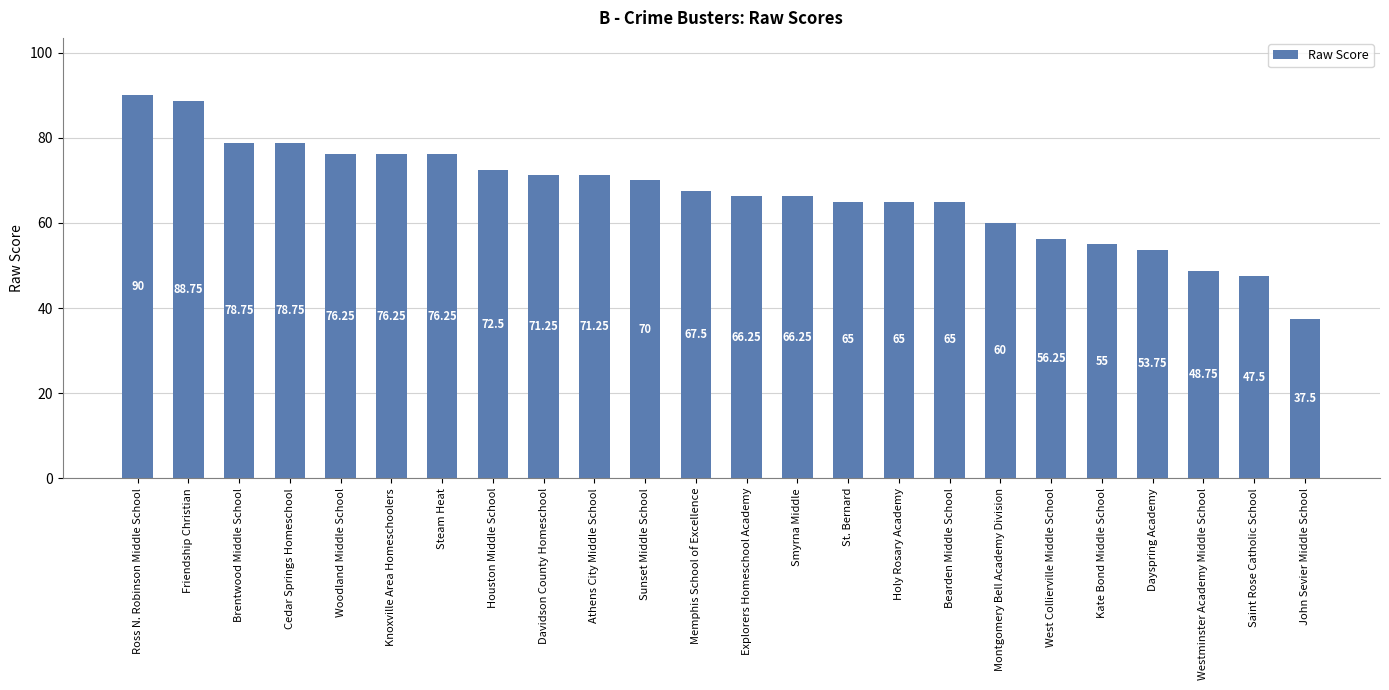

The chart shows a value of 66.2 at Smyrna Middle. True or false?

True